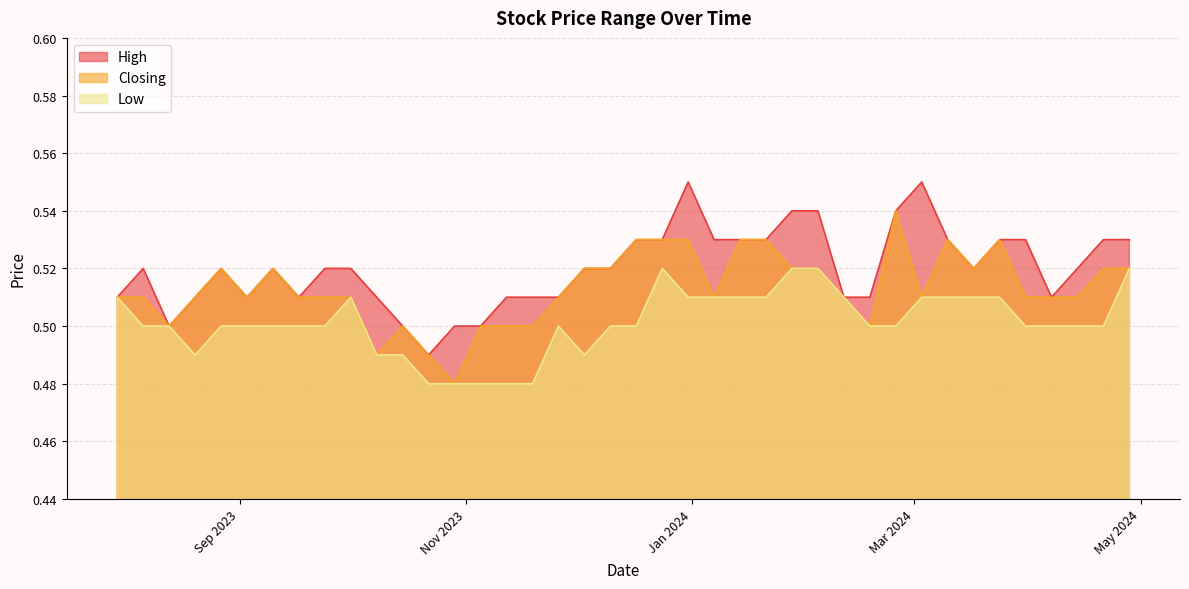

Which has a higher value, 14/04/2024 or 13/08/2023?

14/04/2024